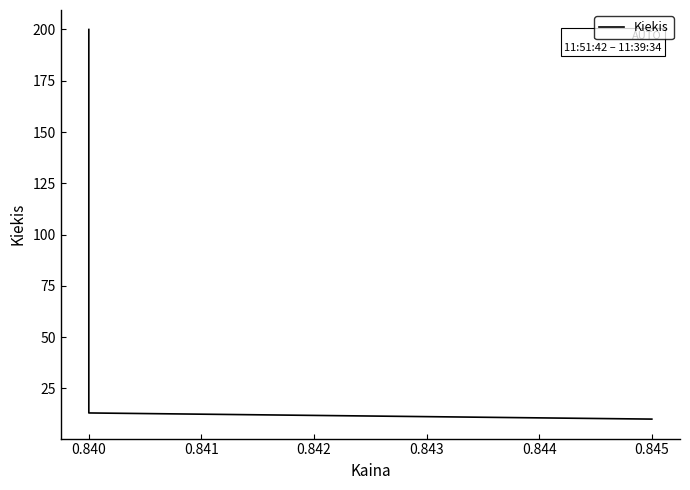

What is the difference between the maximum and minimum values?

190